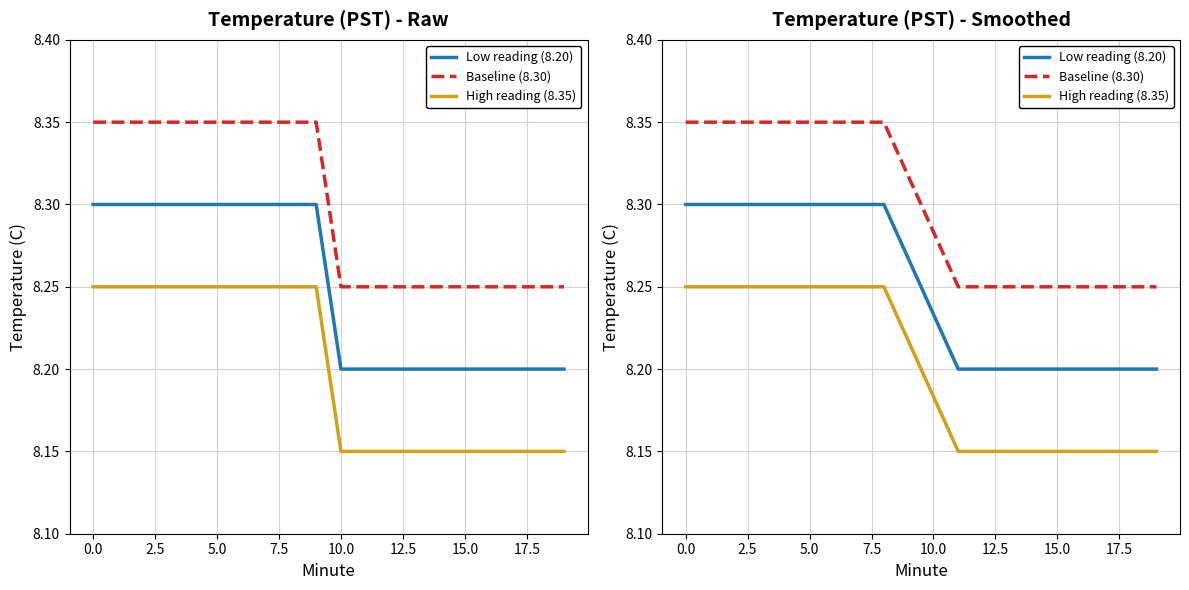

True or false: High reading (8.35) and Baseline (8.30) intersect in this chart.

False